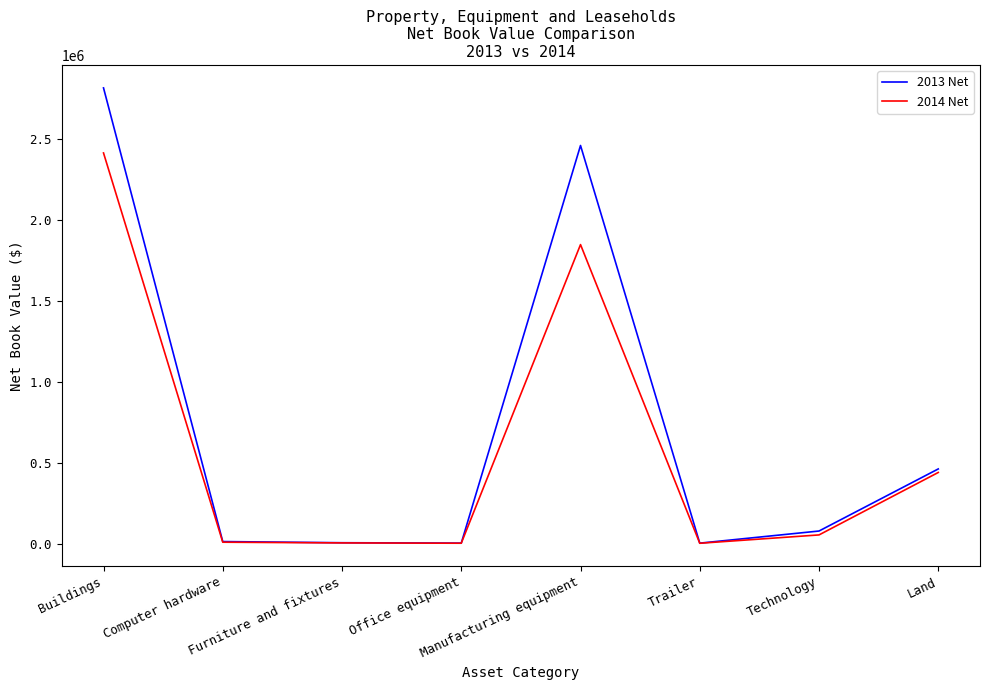

Which series has the largest range (max minus min)?

2013 Net